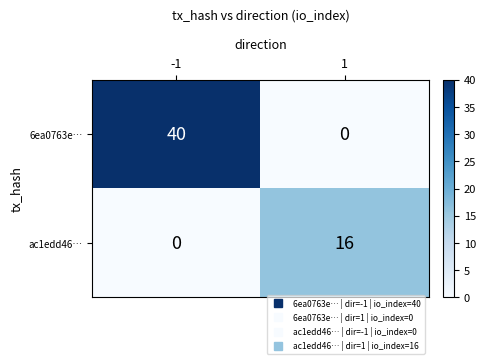

What is the difference between the ac1edd46… values at -1 and 1?

16